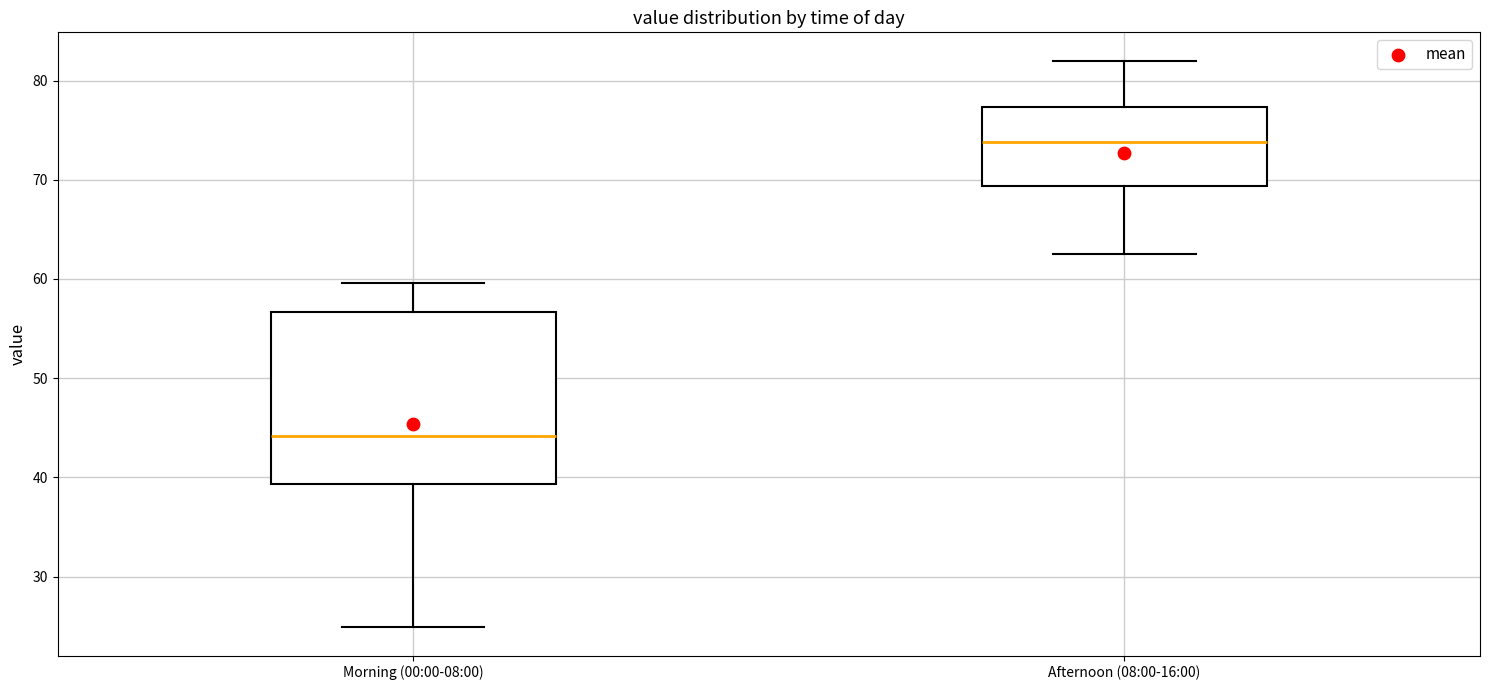

Reading left to right, transcribe this box plot: for each box, give where its median line is, the range the box spans, and where its two whiskers end, as read against the y-axis. The values are not printed on the chart, so give them approximately, as read against the axis.

Morning (00:00-08:00): median 44, box 39 to 57, whiskers 25 to 60
Afternoon (08:00-16:00): median 74, box 69 to 77, whiskers 63 to 82